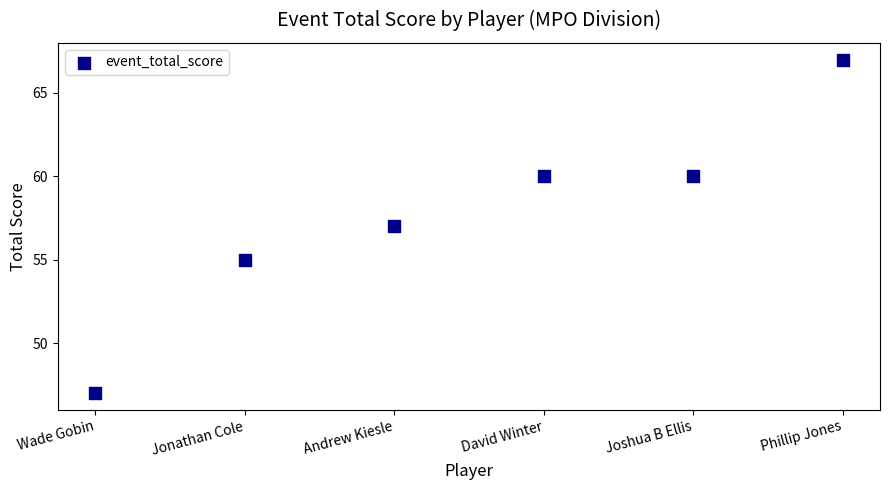

What is the average Y value?

58